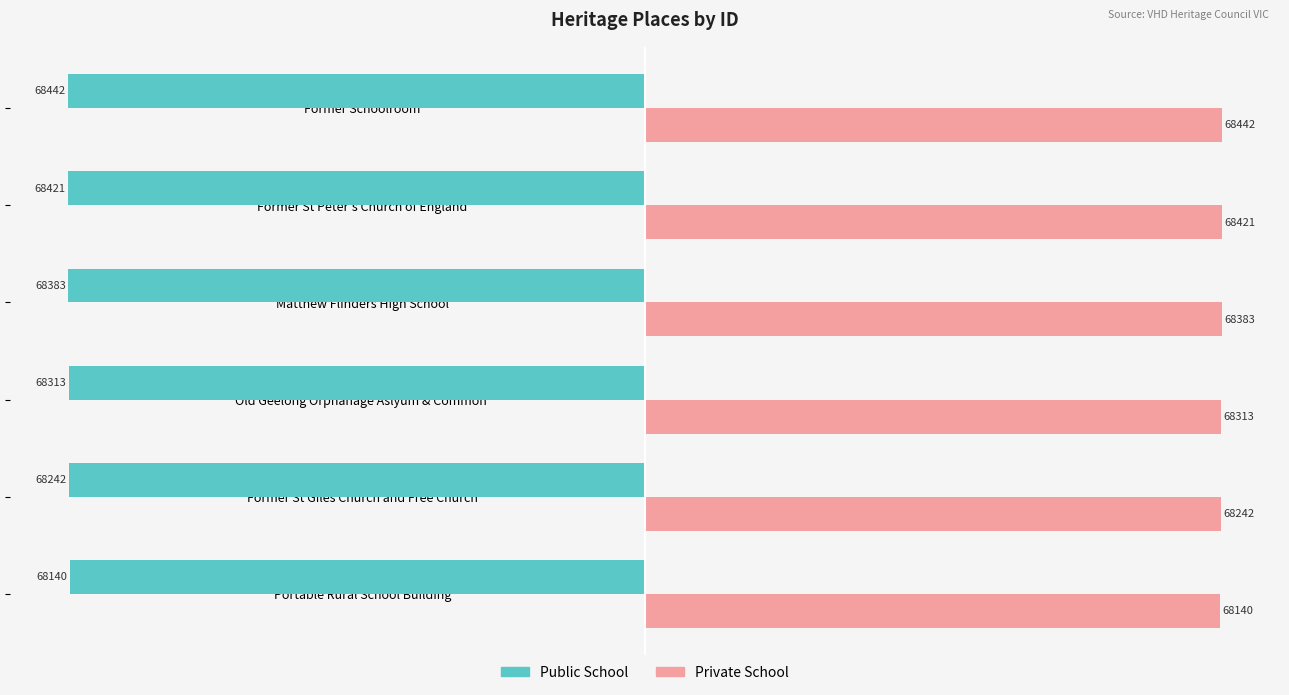

Is it true that Public School equals -68442 at Former Schoolroom?

True